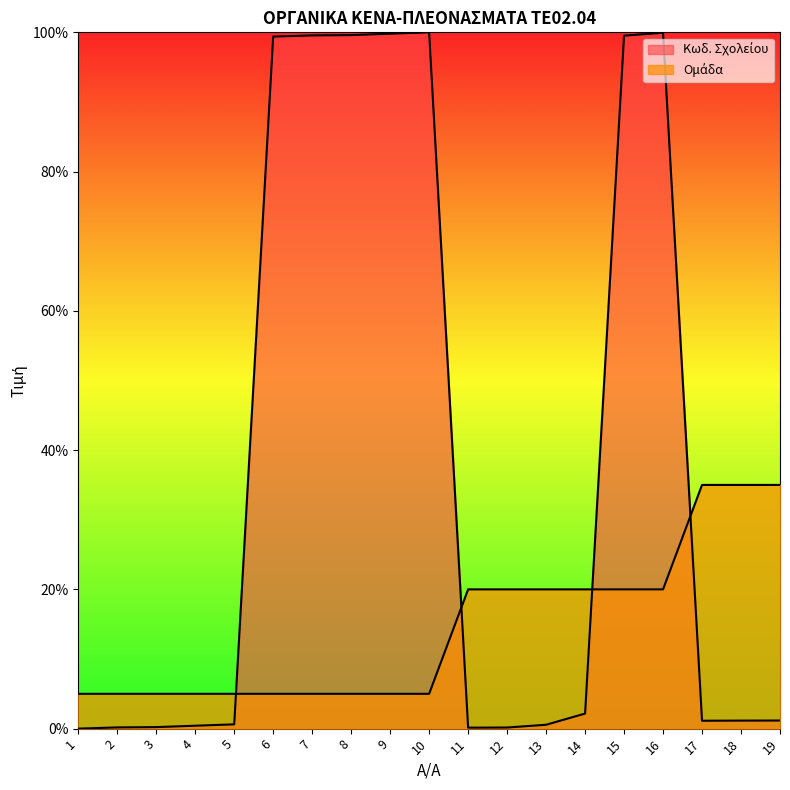

Reading left to right, transcribe all the data shown in this chart.

Κωδ. Σχολείου: 1=0.0	2=0.2	3=0.2	4=0.4	5=0.6	6=99.4	7=99.6	8=99.6	9=99.8	10=100.0	11=0.1	12=0.2	13=0.6	14=2.2	15=99.5	16=99.9	17=1.1	18=1.2	19=1.2
Ομάδα: 1=5.0	2=5.0	3=5.0	4=5.0	5=5.0	6=5.0	7=5.0	8=5.0	9=5.0	10=5.0	11=20.0	12=20.0	13=20.0	14=20.0	15=20.0	16=20.0	17=35.0	18=35.0	19=35.0